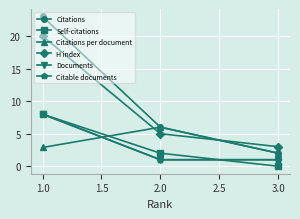

How many data points does each series have?

3